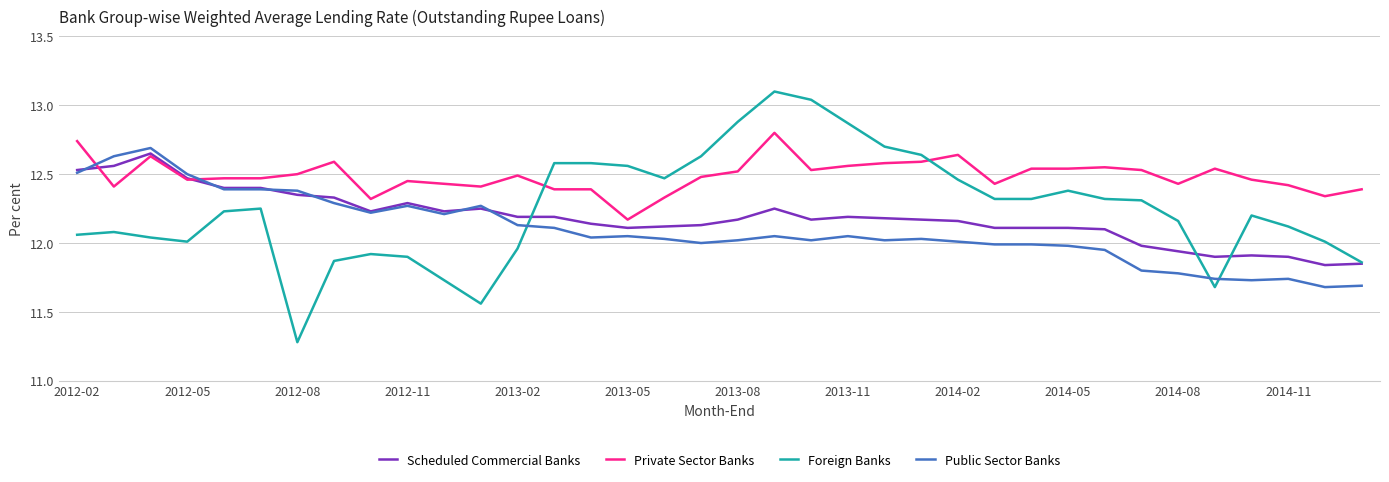

Rank the series by their average value, from lowest to highest.

Public Sector Banks, Scheduled Commercial Banks, Foreign Banks, Private Sector Banks